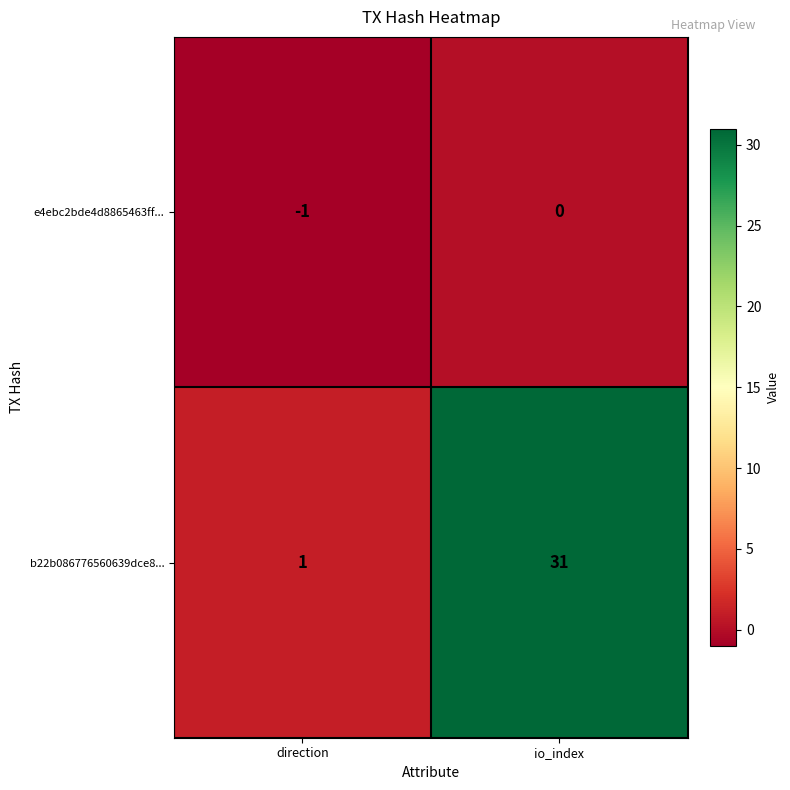

Which category has the lowest value across all series?

direction